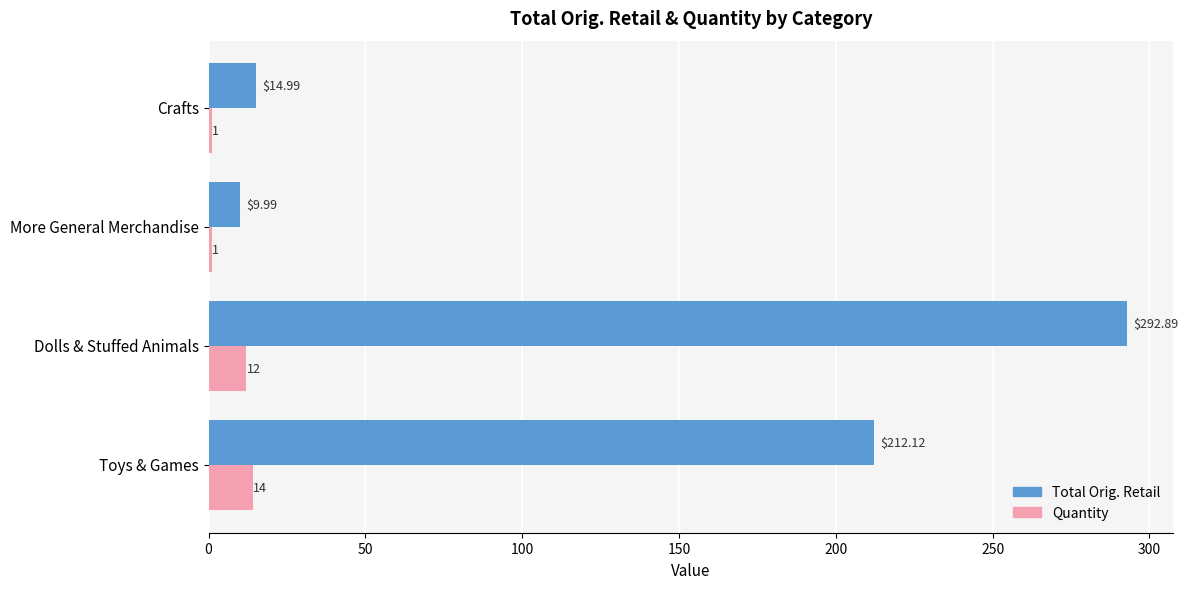

List the series in order of their overall mean, highest first.

Total Orig. Retail, Quantity